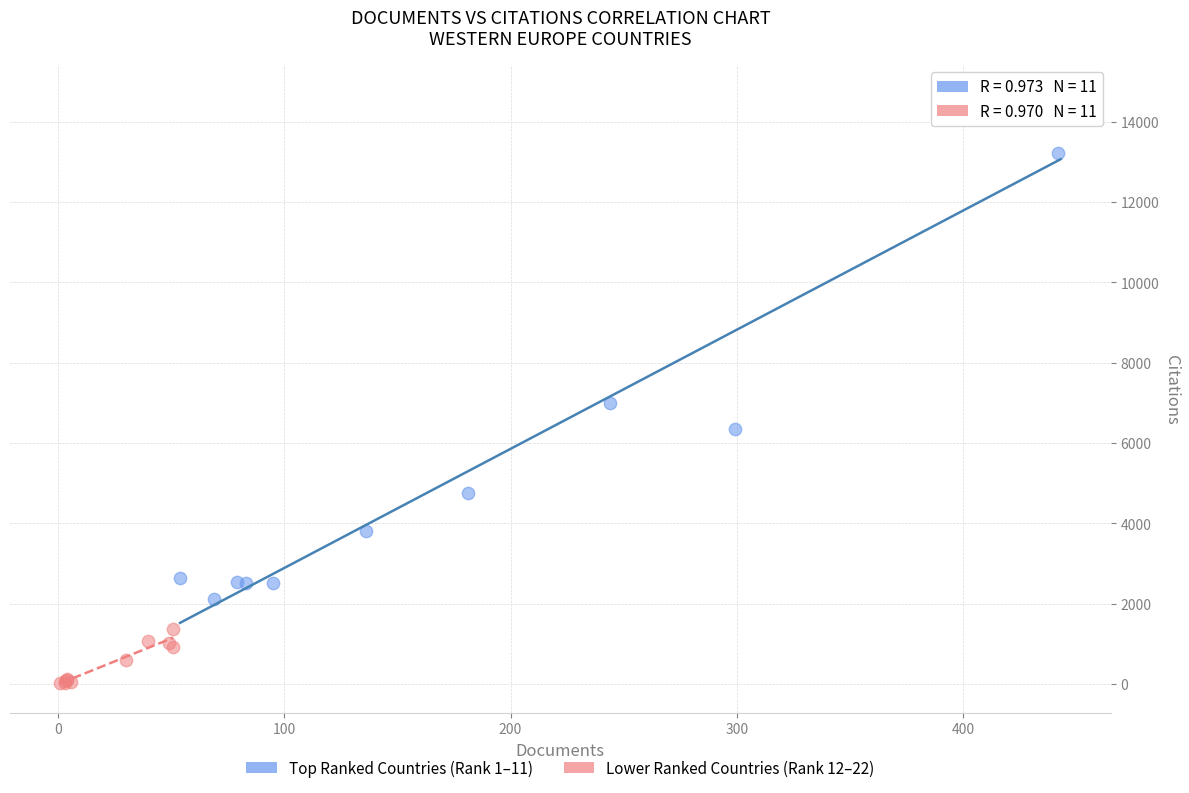

Which series contains the highest Y value?

Top Ranked Countries (Rank 1–11)